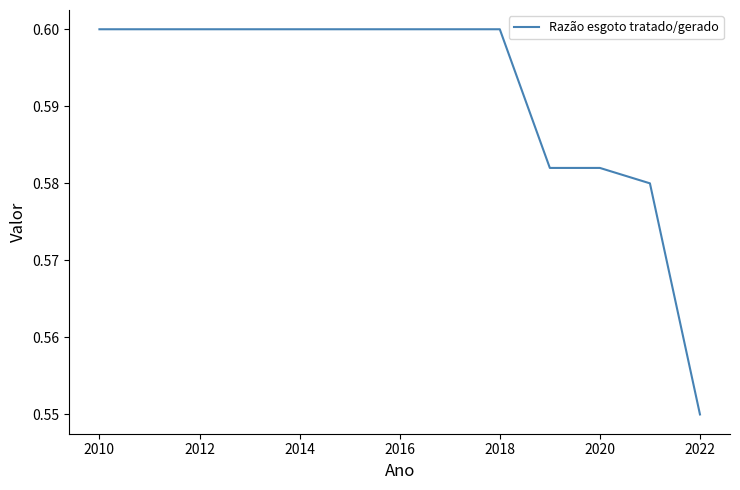

What is the sum of all values?

7.7